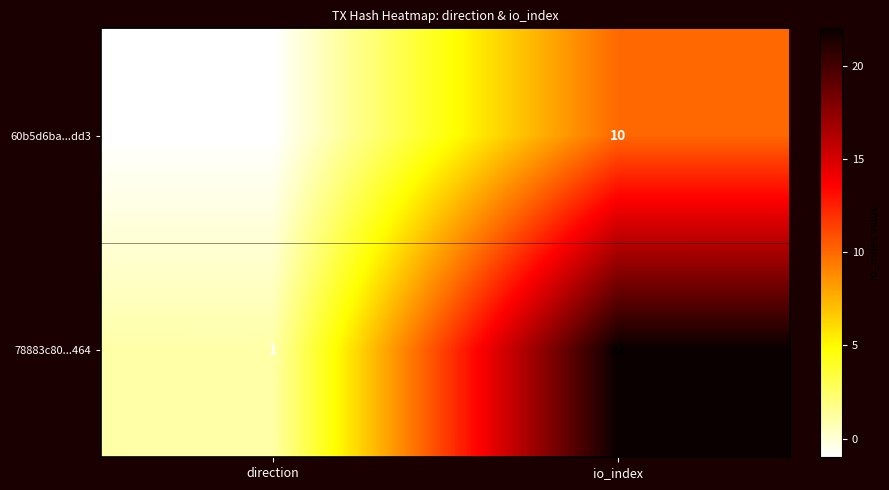

The 60b5d6ba...dd3 series shows 10 at io_index. True or false?

True